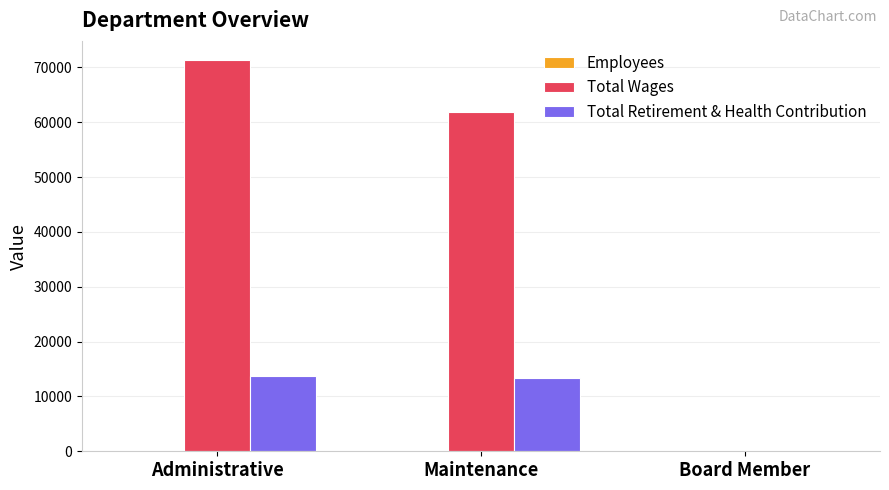

Which series has the largest total across all categories?

Total Wages